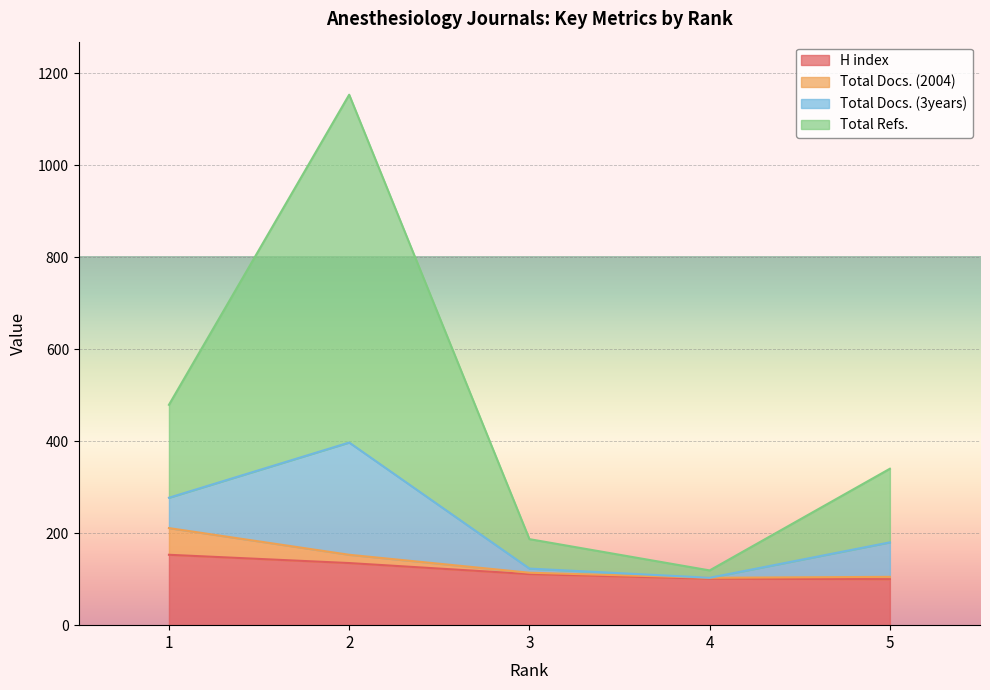

What is the sum of all H index values?

600